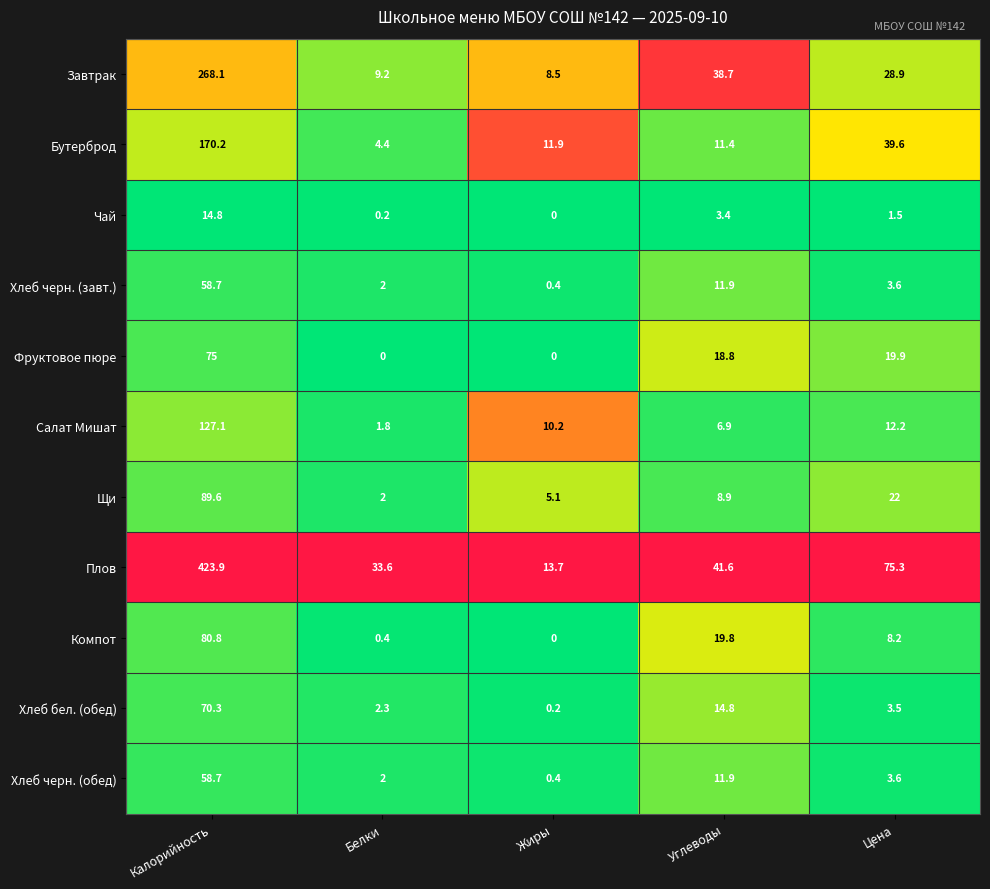

How many data points in Салат Мишат are above 10?

3